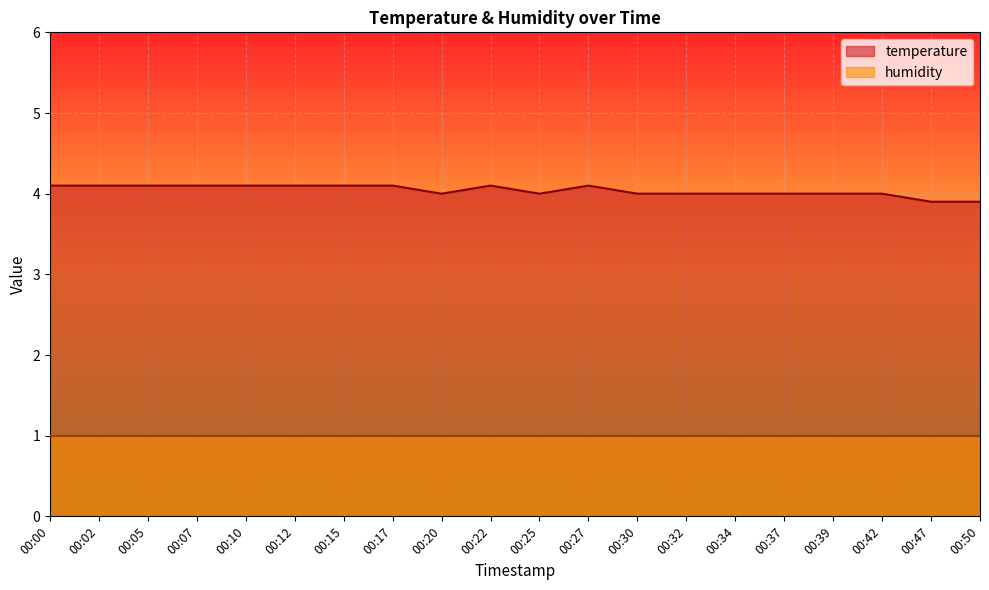

Where is the data nearest to the value 4?

00:20